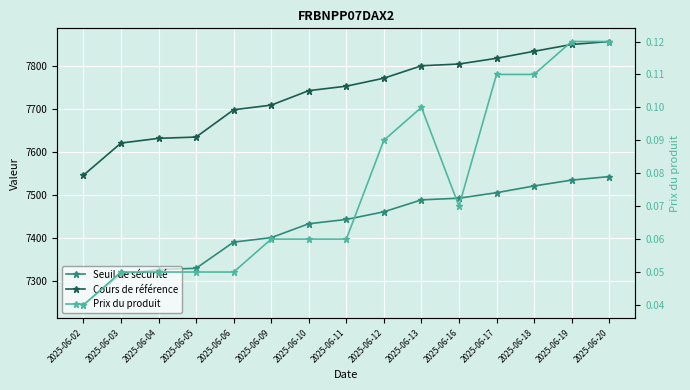

What is the difference between the second highest and second lowest values in the Seuil de sécurité series?

218.6